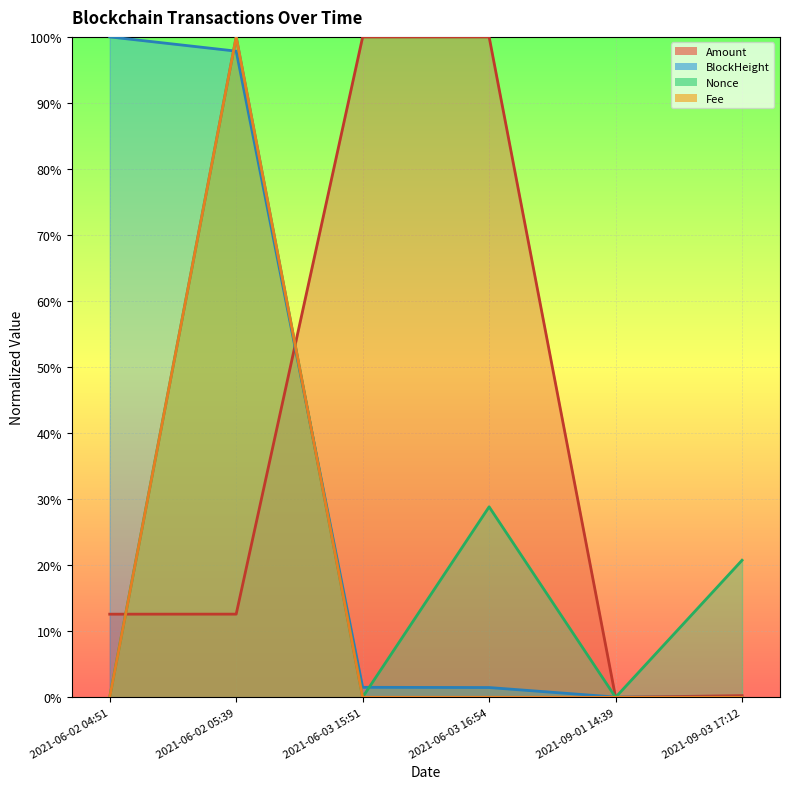

What position from the right is 2021-06-02 05:39?

5